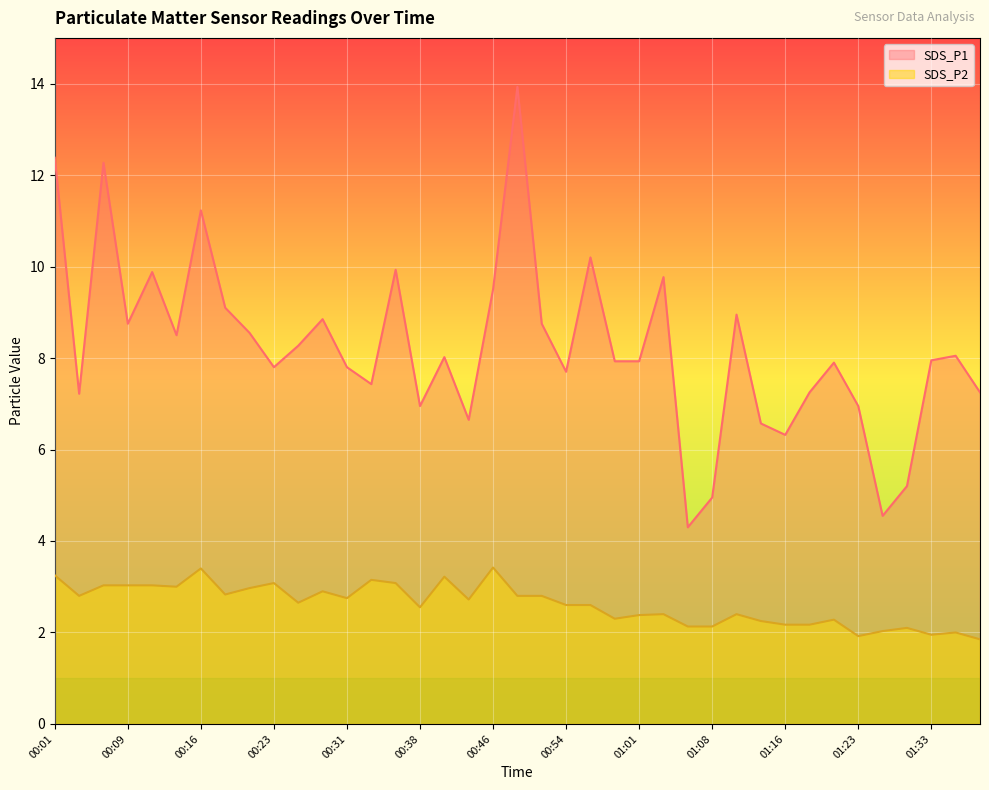

At how many categories does at least one series exceed 4?

39